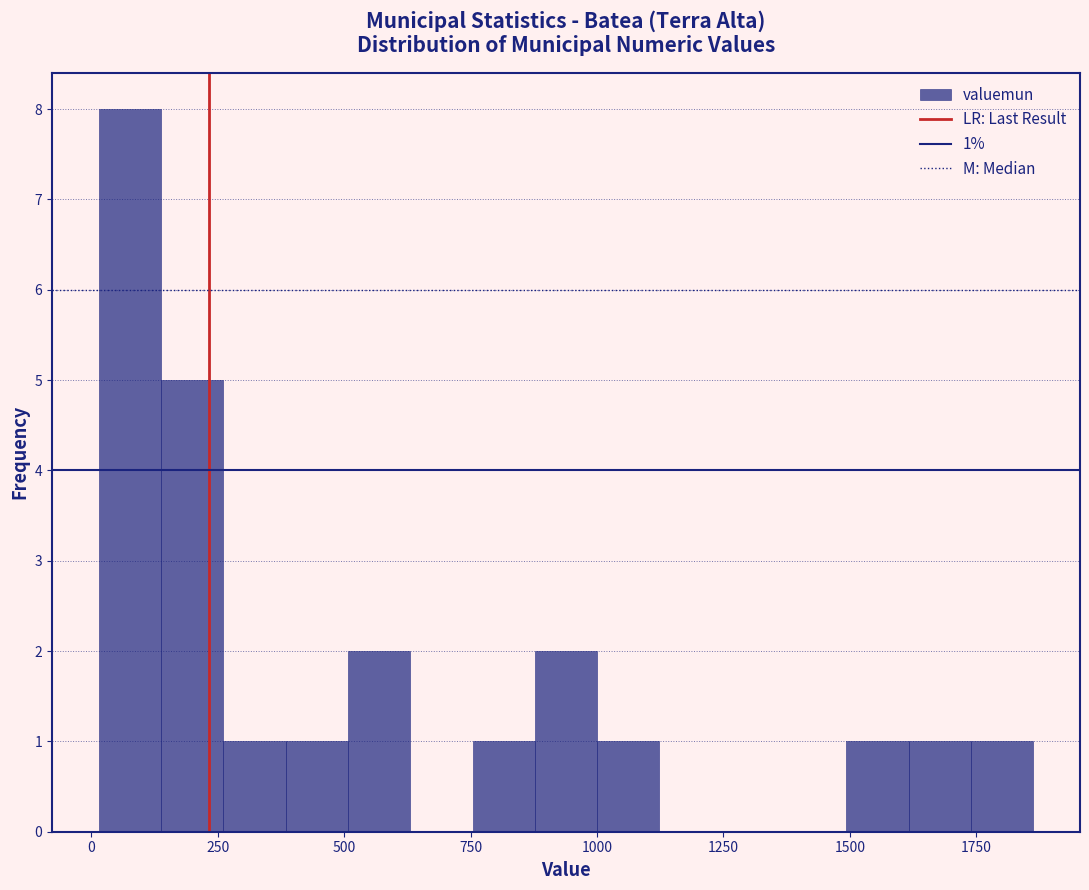

Around what value on the x-axis is the tallest bar? Give the approximate position of its centre, as read against the axis.

100